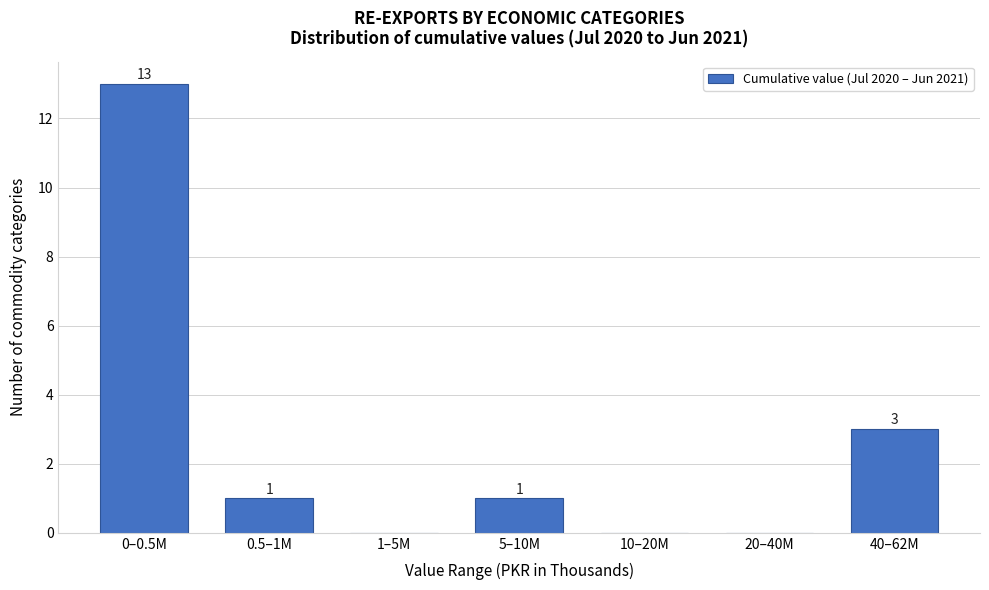

Reading left to right, extract all data points from this chart.

0–0.5M=13	0.5–1M=1	1–5M=0	5–10M=1	10–20M=0	20–40M=0	40–62M=3